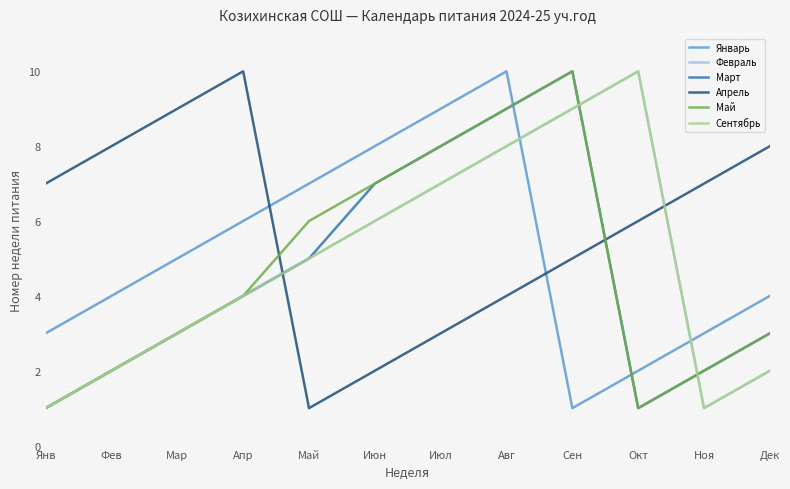

How many Сентябрь values are between 2 and 8?

8